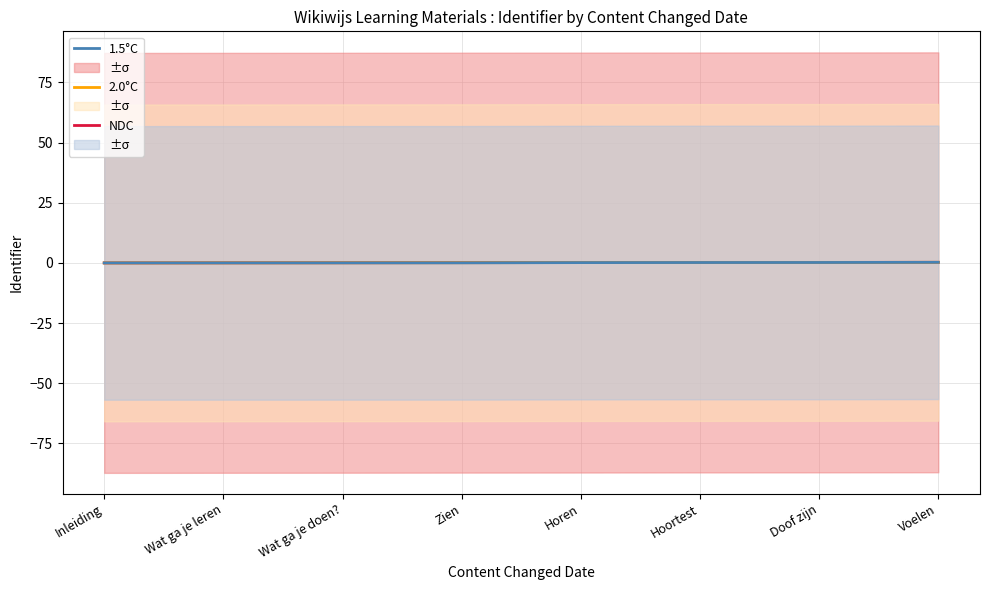

Which label corresponds to the smallest value in the chart?

Inleiding